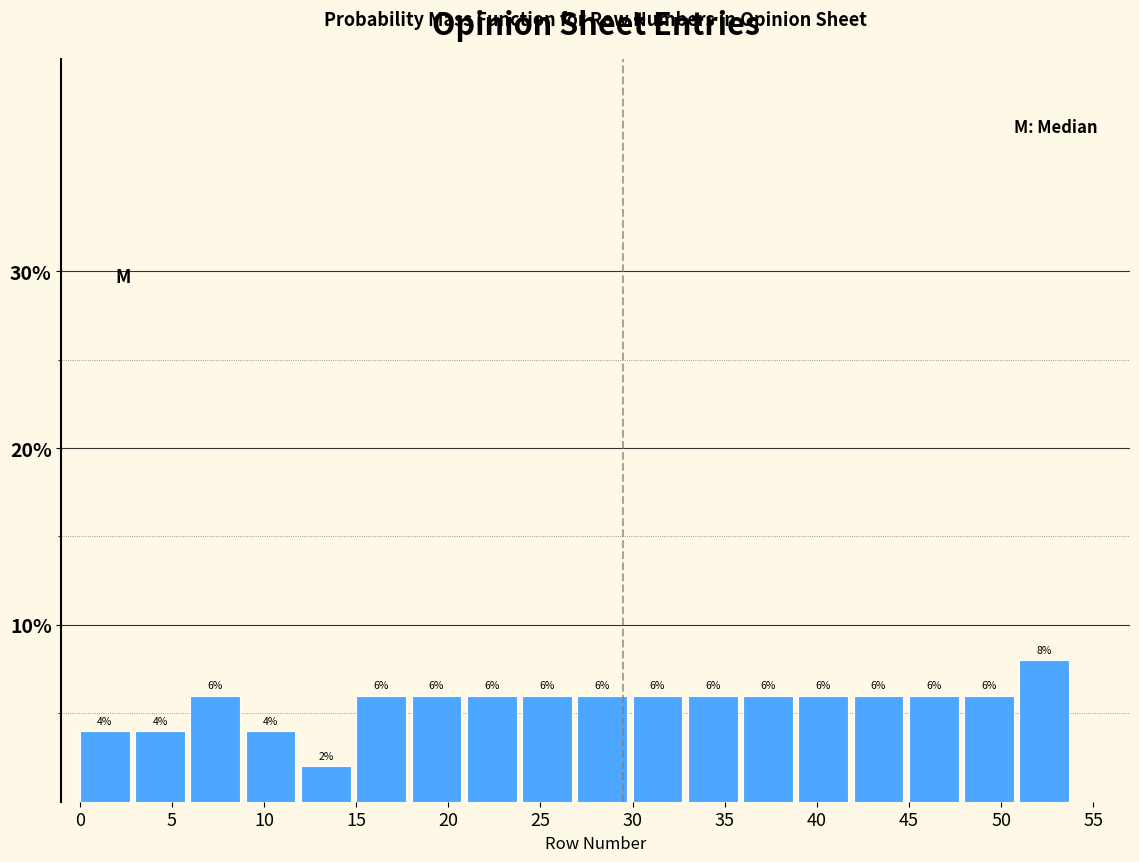

Which range on the x-axis has the tallest bar?

51 to 54